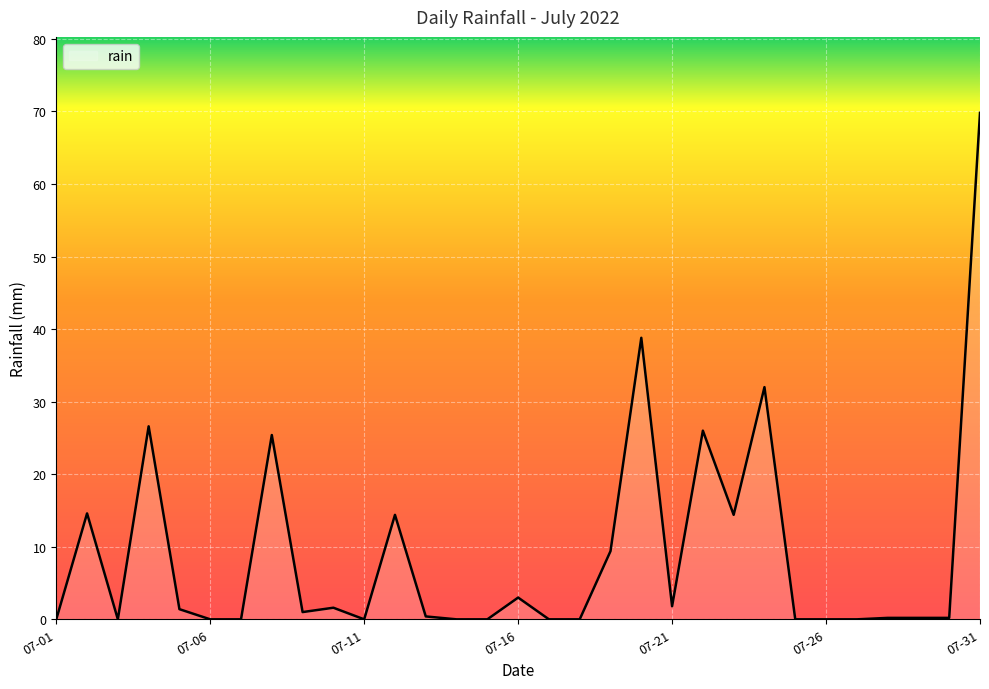

What is the difference between the maximum and minimum values?

69.8